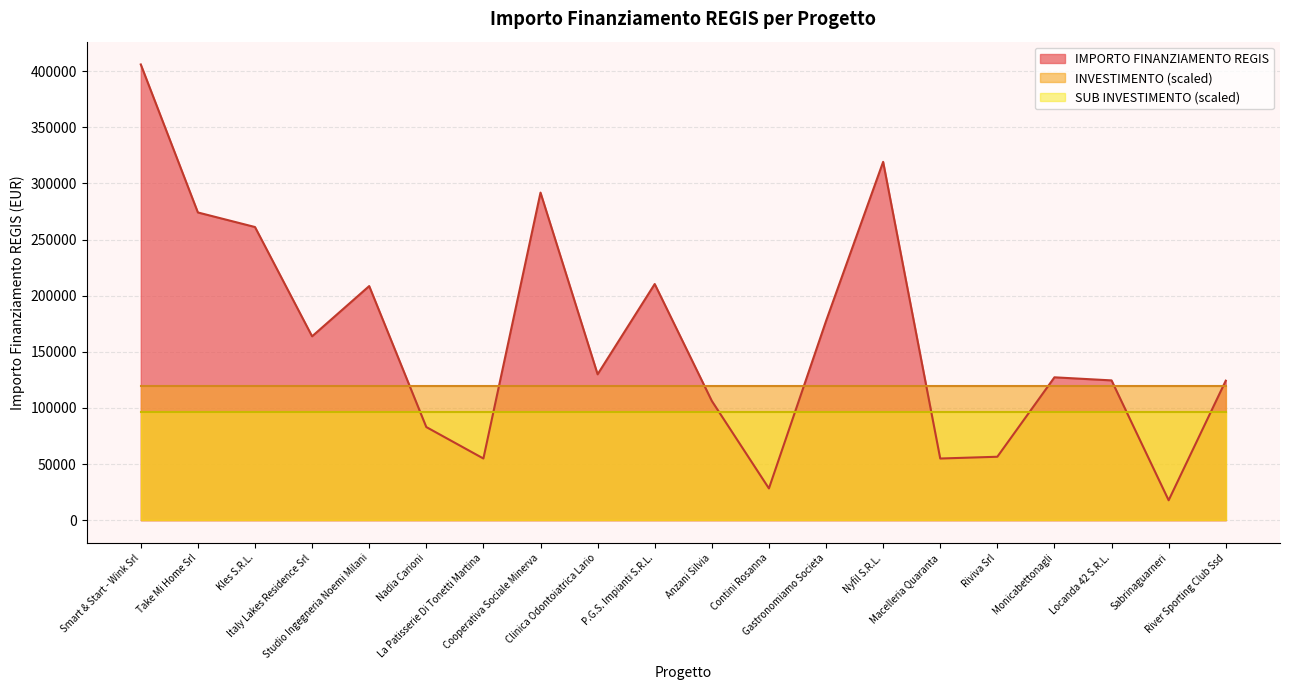

At which category is the sum across all series the highest?

Smart & Start - Wink Srl